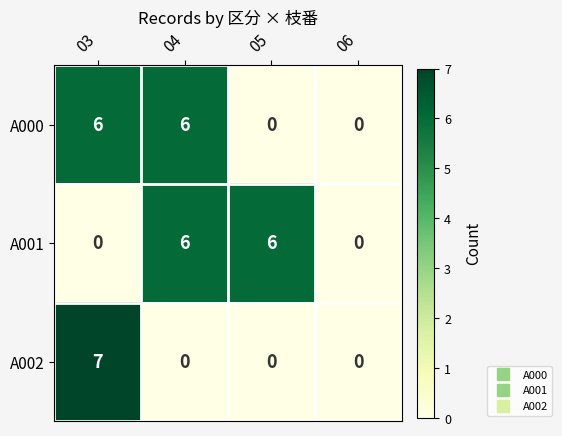

Which series has the largest range (max minus min)?

A002